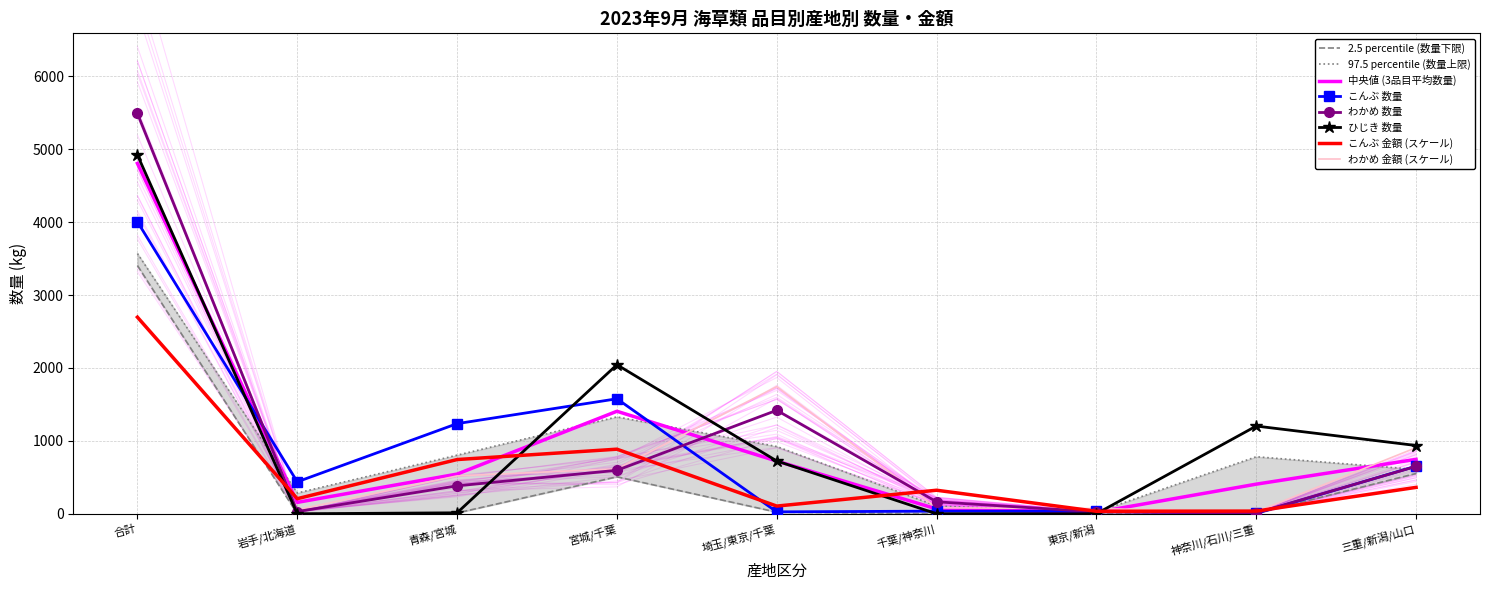

What is the value of the わかめ point at the 8th from the left?

10